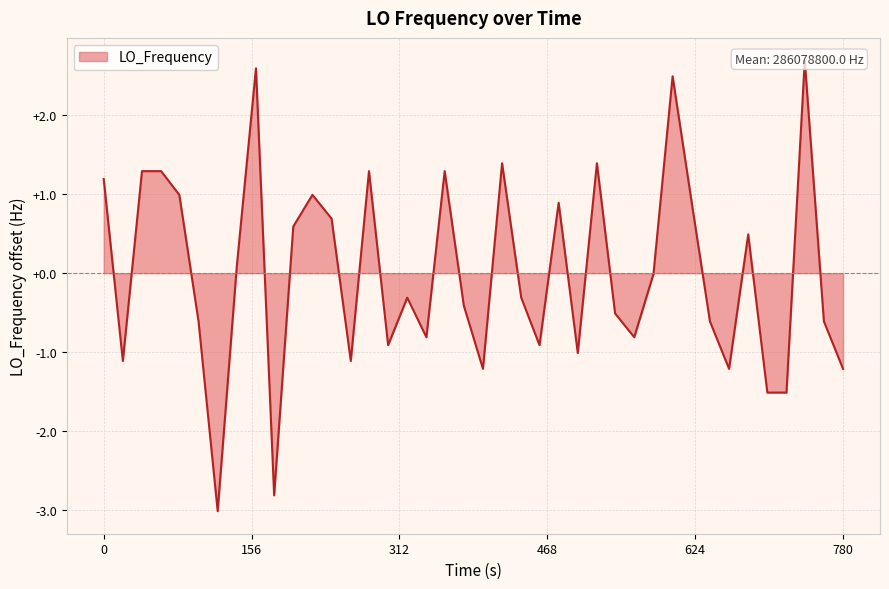

What is the greatest value displayed?

2.7